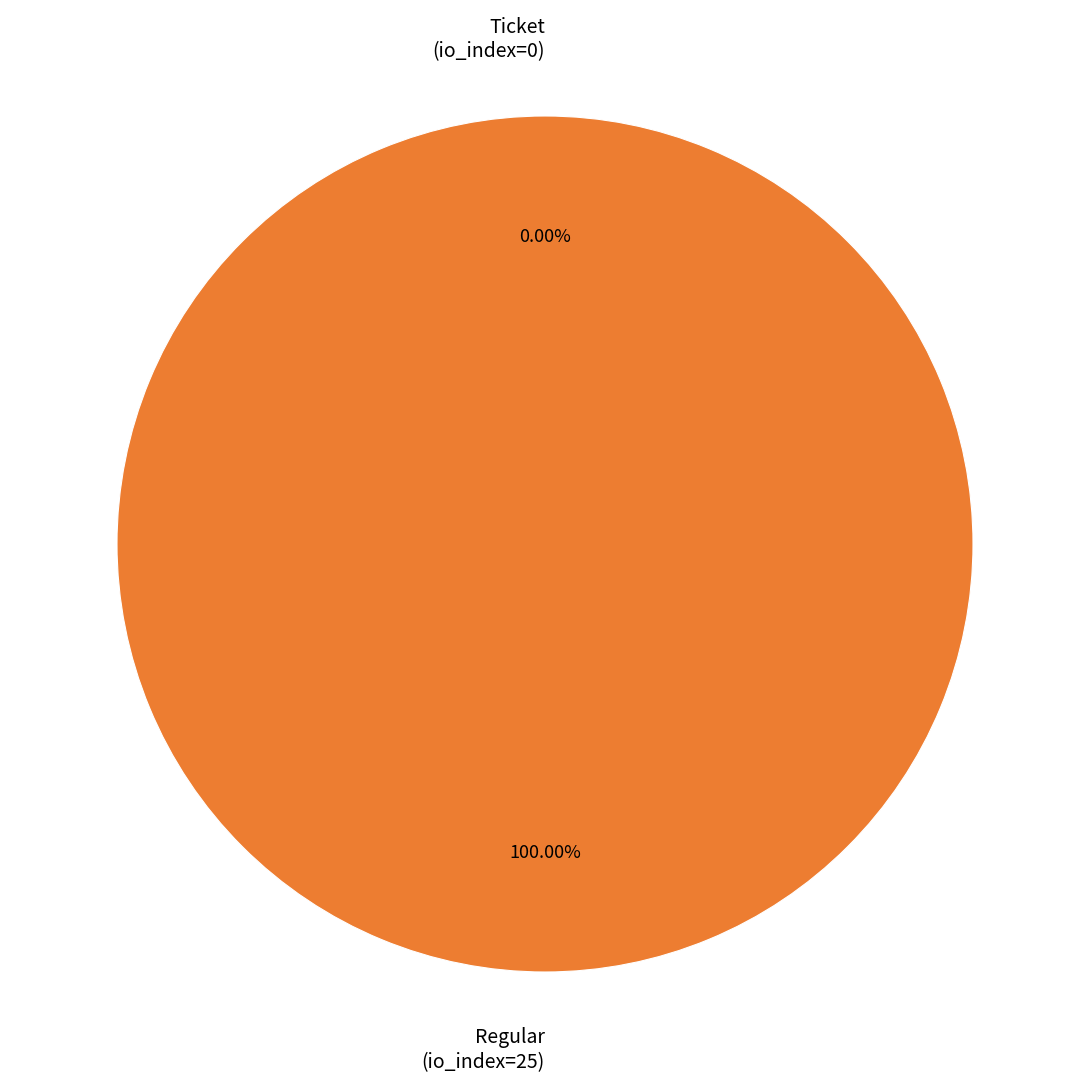

Is it true that Ticket (io_index=0) is 0% of the pie?

True